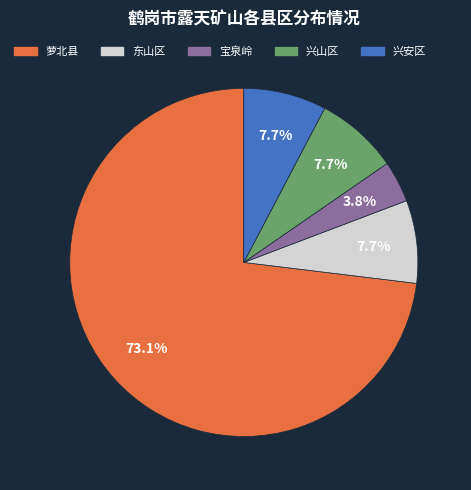

Is there any slice that represents more than half of the pie?

Yes